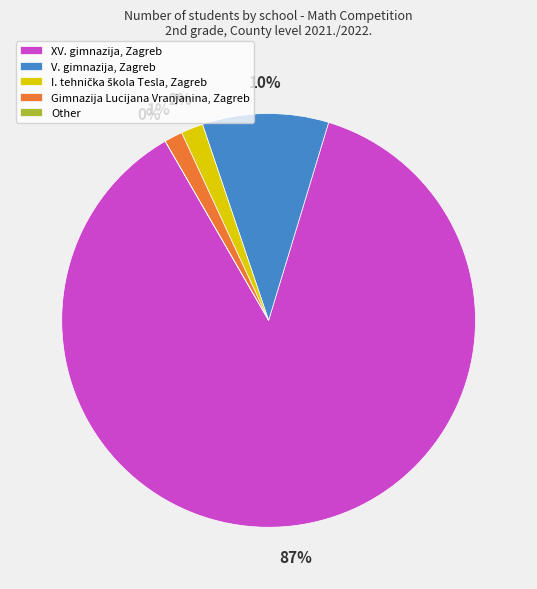

What is the largest slice in the pie chart?

XV. gimnazija, Zagreb